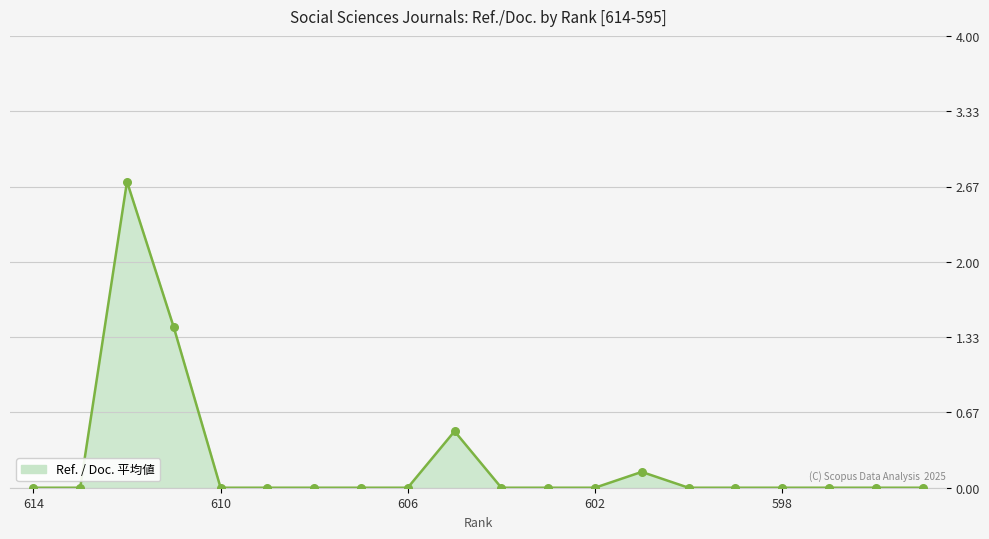

What is the difference between the maximum and minimum values?

2.7